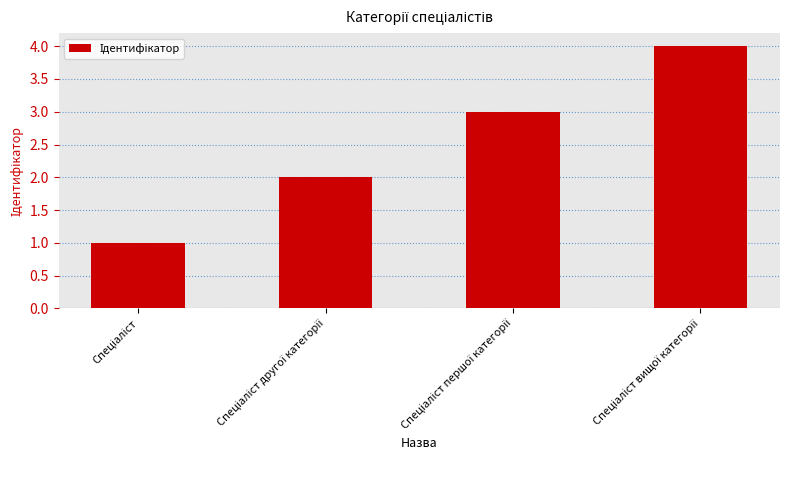

What is the sum of all values?

10